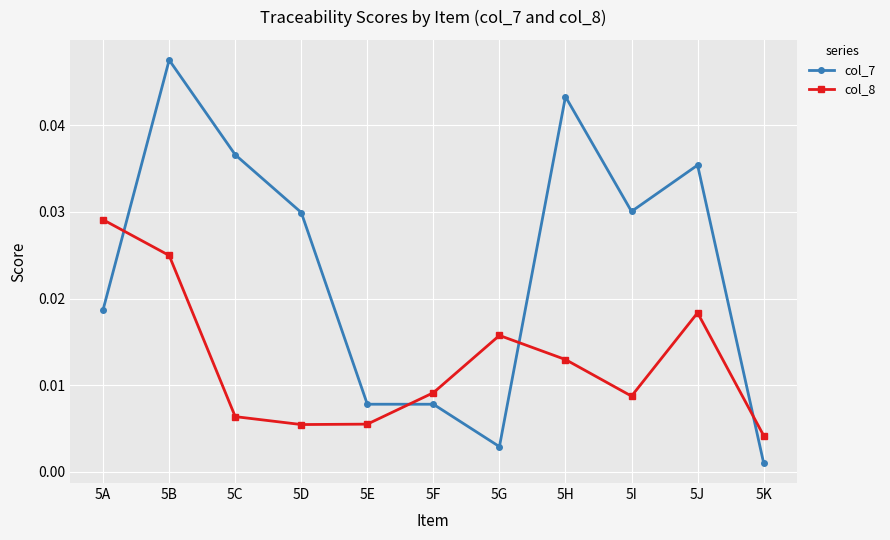

How many interior local peaks does the col_8 series have?

2